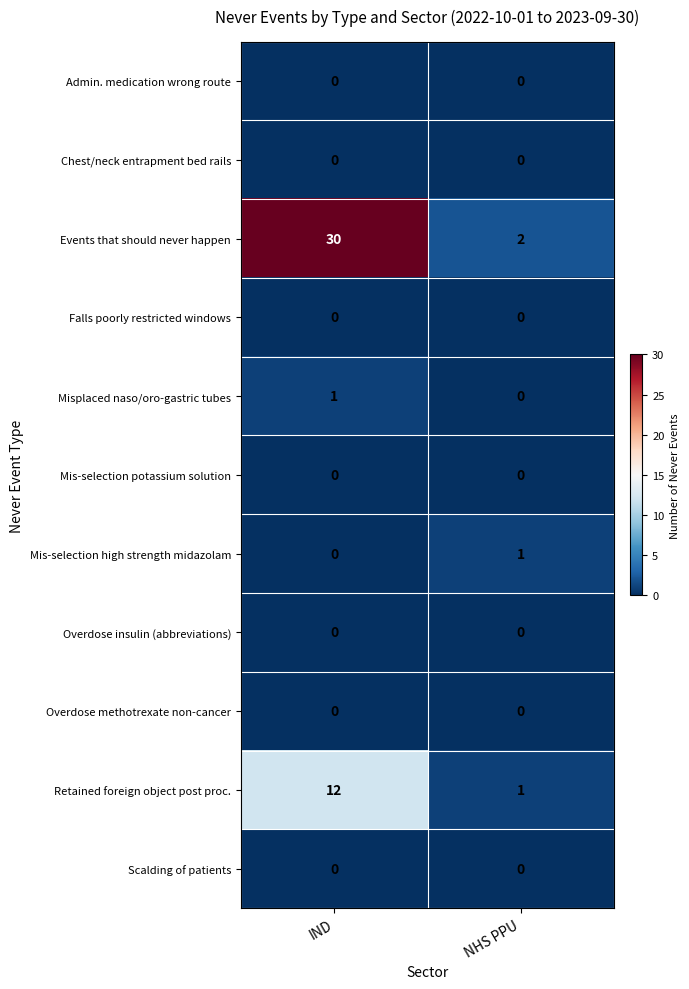

Which series changed the most between IND and NHS PPU?

Events that should never happen